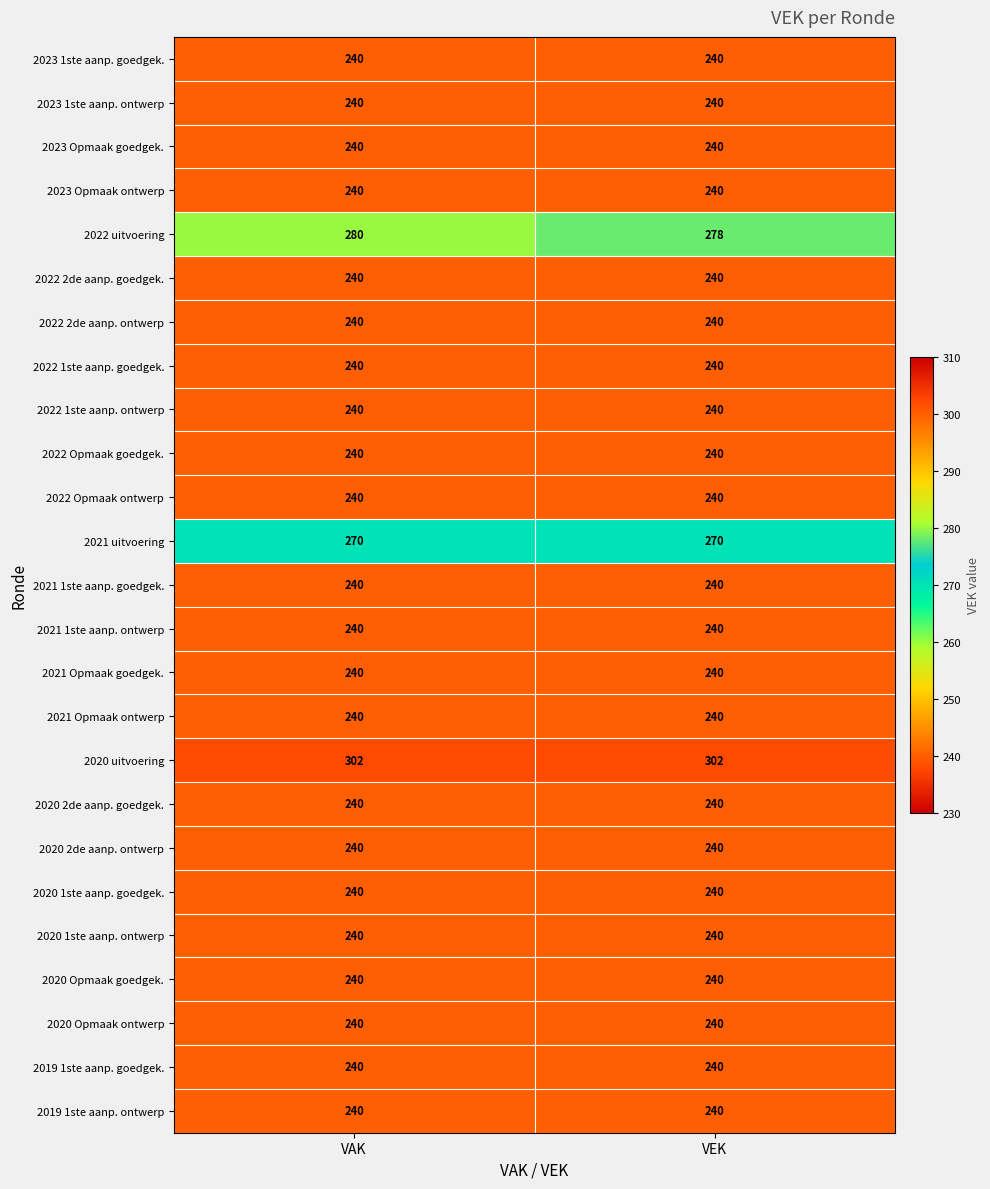

Which series changed the most between VAK and VEK?

2022 uitvoering